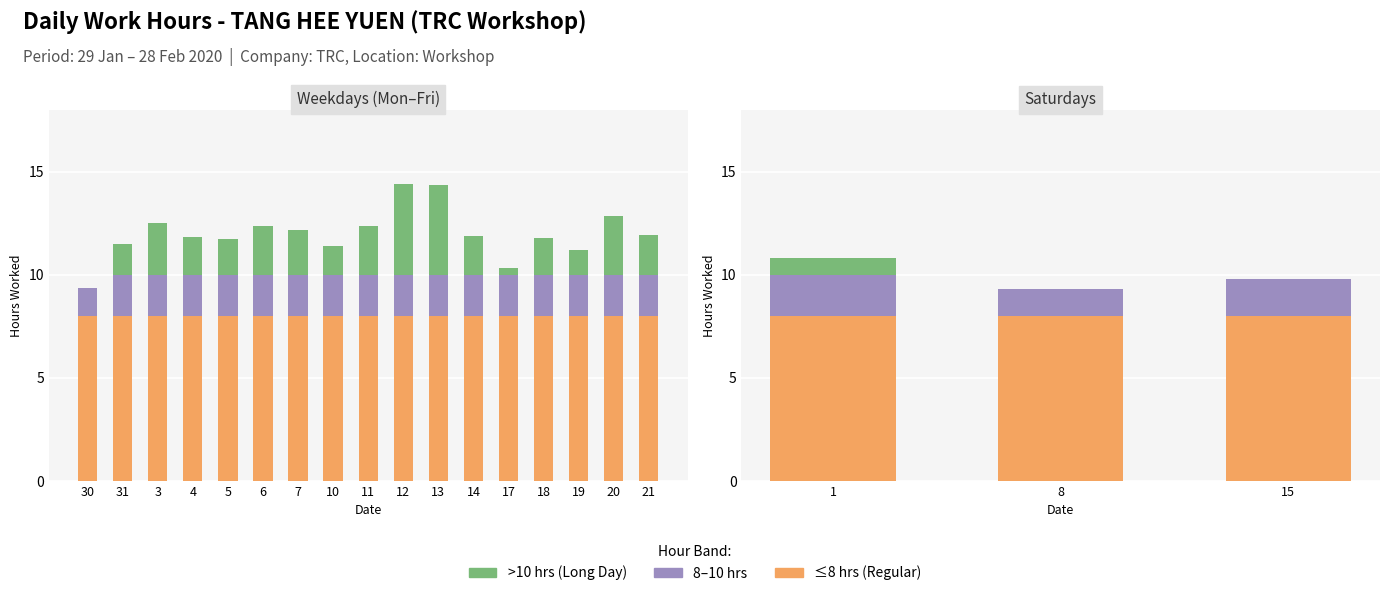

Which series has the largest total across all categories?

≤8 hrs (Regular)